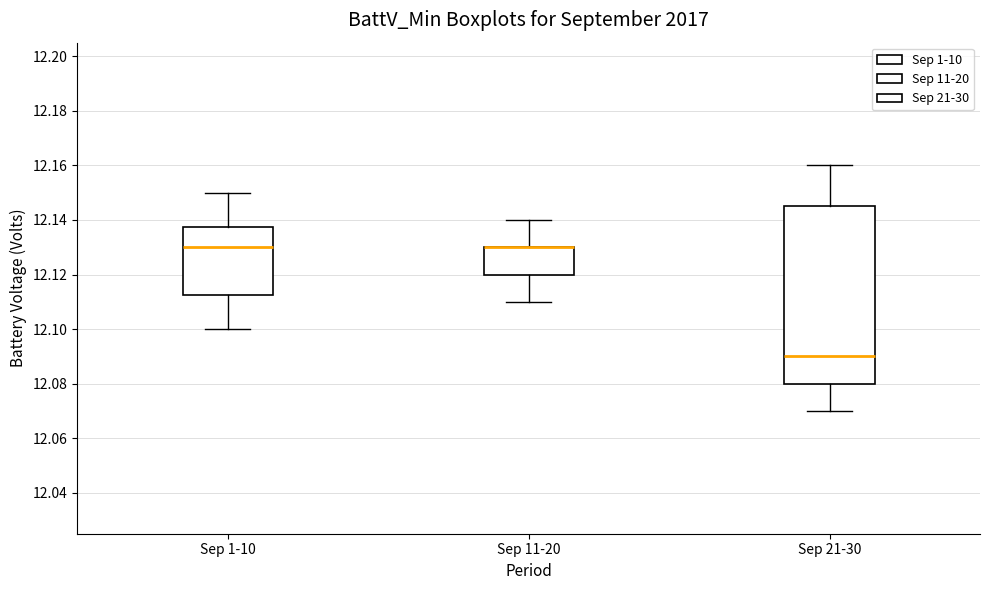

Reading left to right, read every box against the y-axis: the position of its median line, the range the box covers, and the ends of its whiskers. The values are not printed on the chart, so give them approximately, as read against the axis.

Sep 1-10: median 12.130, box 12.112 to 12.138, whiskers 12.100 to 12.150
Sep 11-20: median 12.130 (drawn on the box's upper edge), box 12.120 to 12.130, whiskers 12.110 to 12.140
Sep 21-30: median 12.090, box 12.080 to 12.146, whiskers 12.070 to 12.160